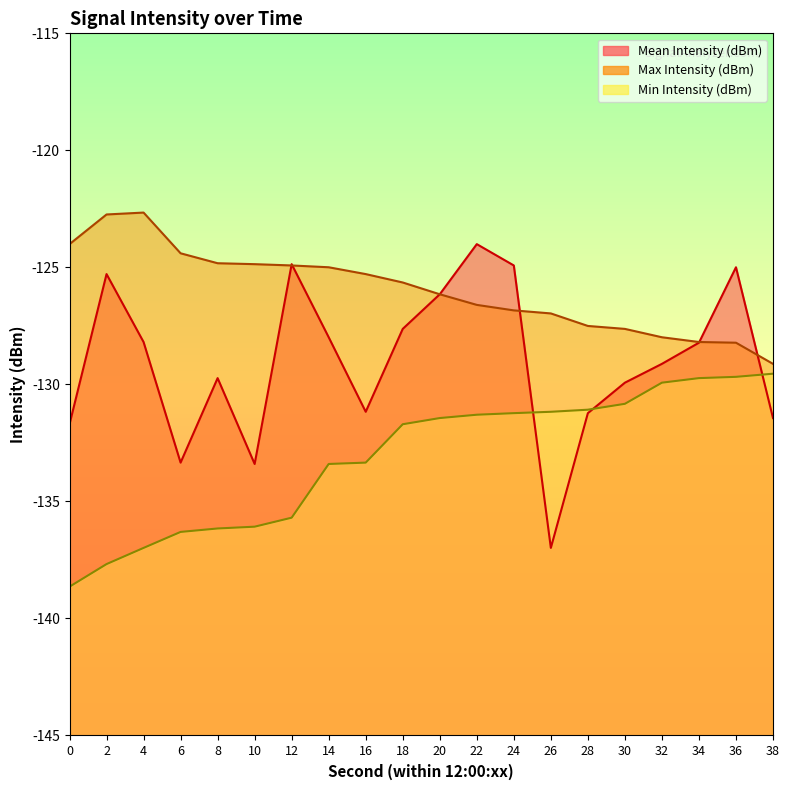

Reading left to right, extract all data points from this chart.

Mean Intensity (dBm): 0=-131.7	2=-125.3	4=-128.2	6=-133.3	8=-129.7	10=-133.4	12=-124.9	14=-128.0	16=-131.2	18=-127.6	20=-126.1	22=-124.0	24=-124.9	26=-137.0	28=-131.2	30=-129.9	32=-129.1	34=-128.2	36=-125.0	38=-131.4
Max Intensity (dBm): 0=-124.0	2=-122.7	4=-122.7	6=-124.4	8=-124.8	10=-124.9	12=-124.9	14=-125.0	16=-125.3	18=-125.6	20=-126.1	22=-126.6	24=-126.8	26=-127.0	28=-127.5	30=-127.6	32=-128.0	34=-128.2	36=-128.2	38=-129.1
Min Intensity (dBm): 0=-138.6	2=-137.7	4=-137.0	6=-136.3	8=-136.2	10=-136.1	12=-135.7	14=-133.4	16=-133.3	18=-131.7	20=-131.4	22=-131.3	24=-131.2	26=-131.2	28=-131.1	30=-130.8	32=-129.9	34=-129.7	36=-129.7	38=-129.5